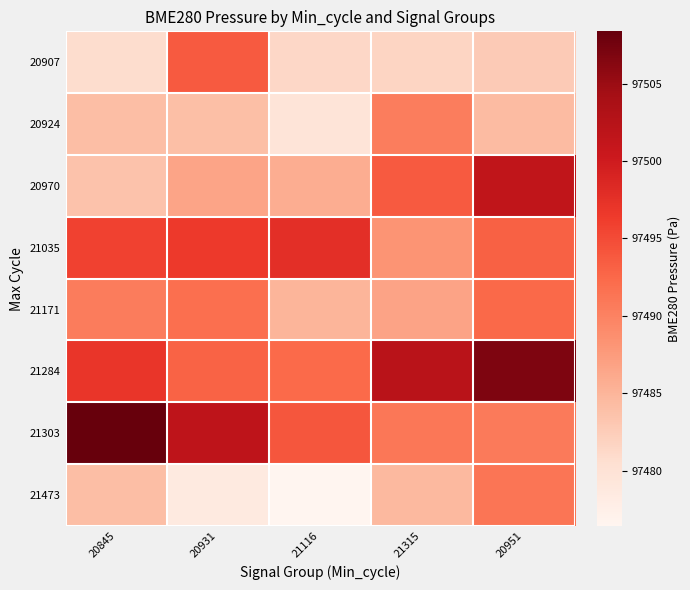

Between 21116 and 21315, which is larger?

21315